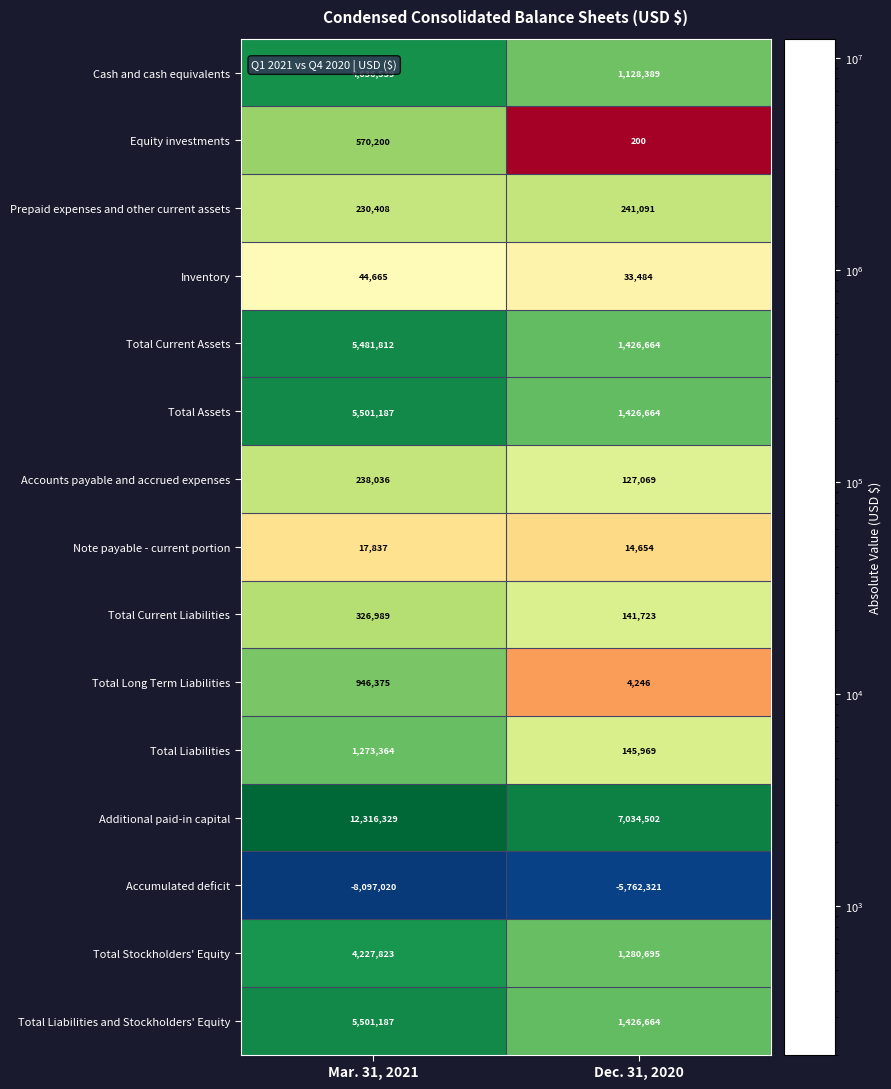

Which series has the widest spread of values?

Additional paid-in capital